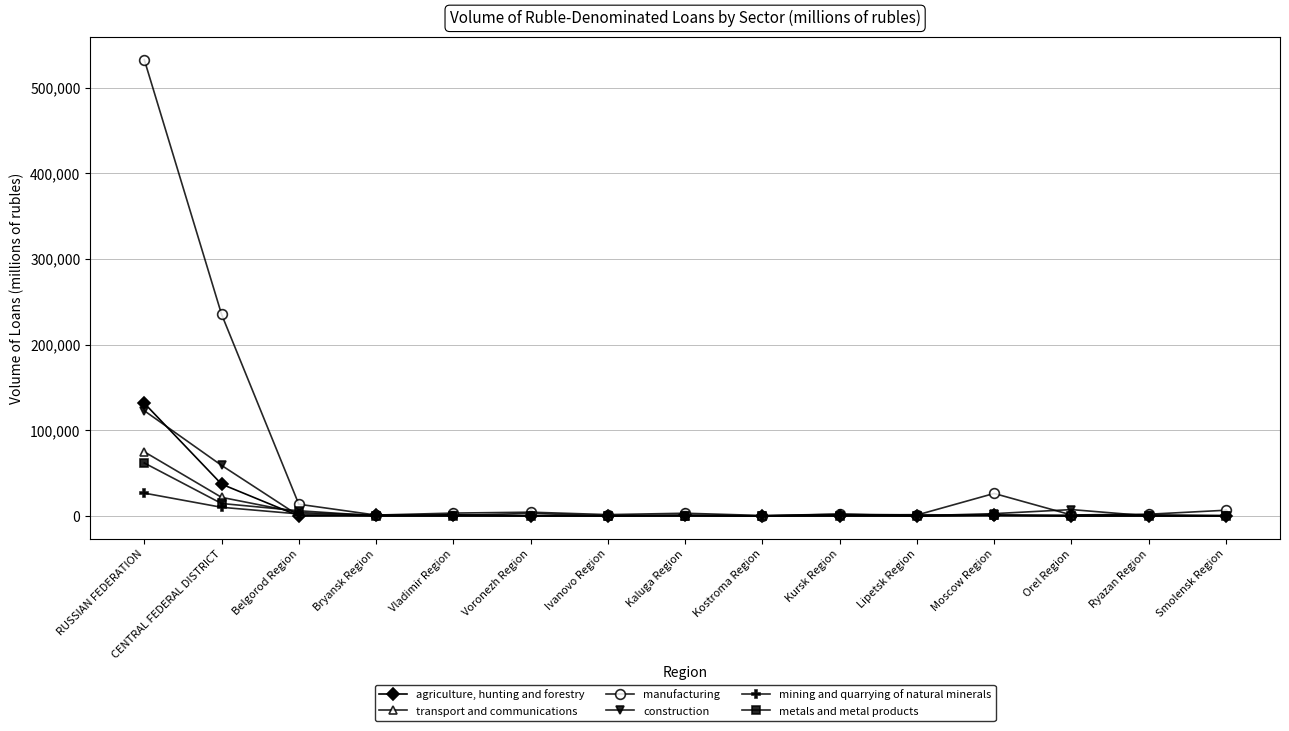

True or false: manufacturing has more than 0 points higher than both neighbors.

True